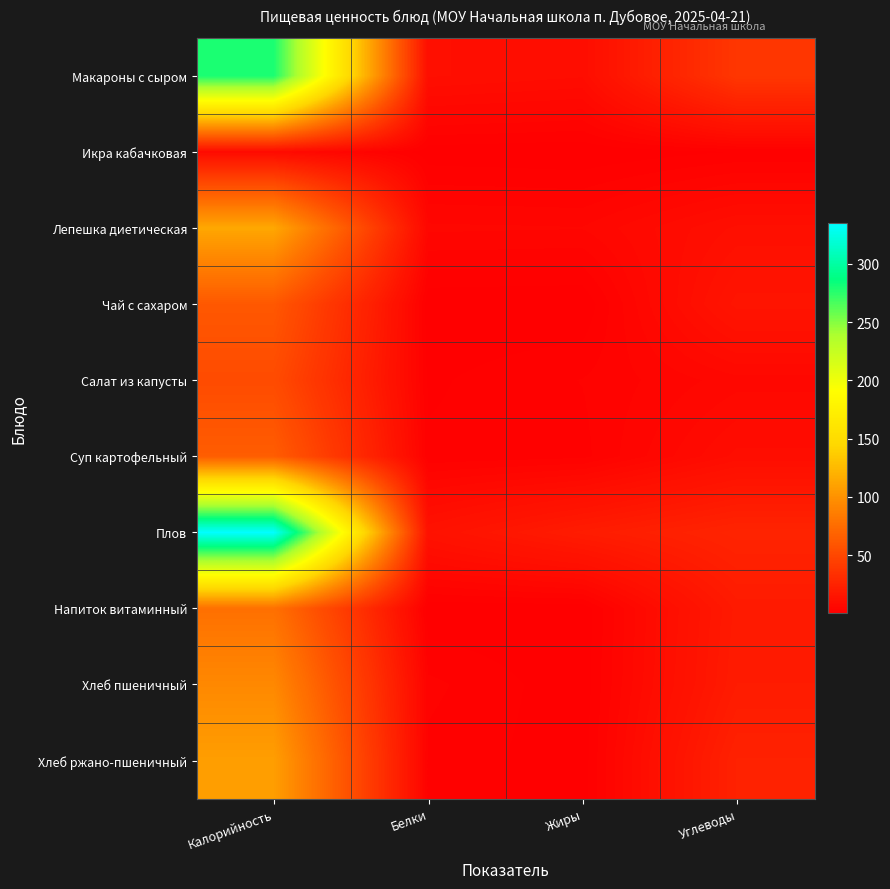

Rank the series at Калорийность from lowest to highest value.

Икра кабачковая, Салат из капусты, Чай с сахаром, Суп картофельный, Напиток витаминный, Хлеб пшеничный, Хлеб ржано-пшеничный, Лепешка диетическая, Макароны с сыром, Плов